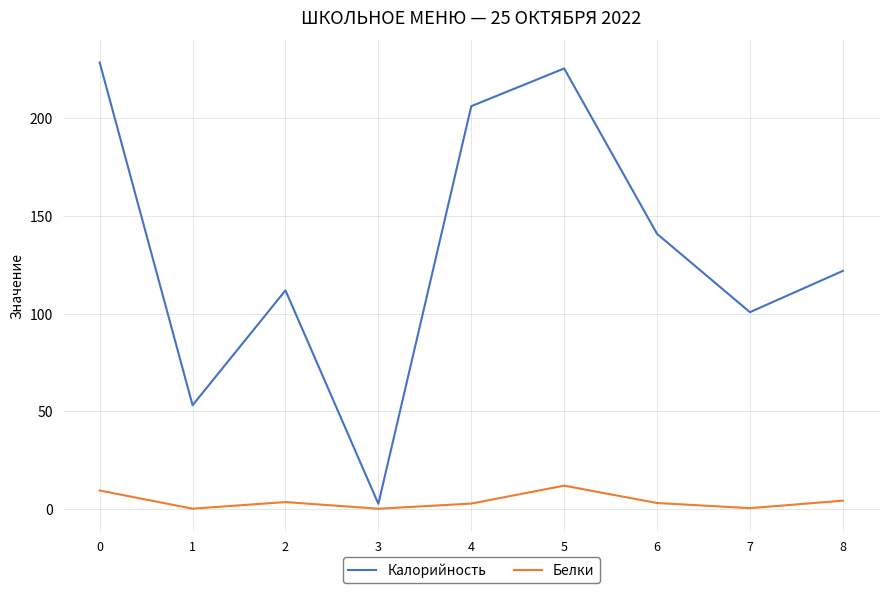

What is the greatest value displayed?

228.6